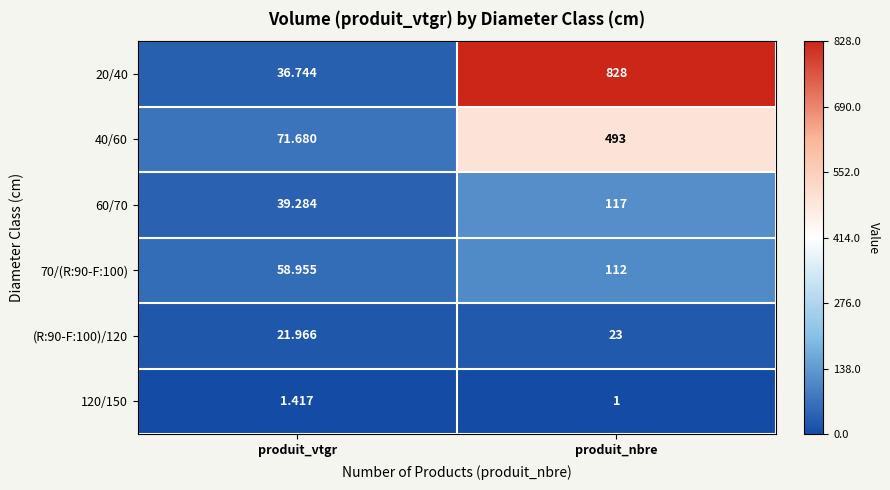

List the labels in order of 60/70 value, smallest first.

produit_vtgr, produit_nbre